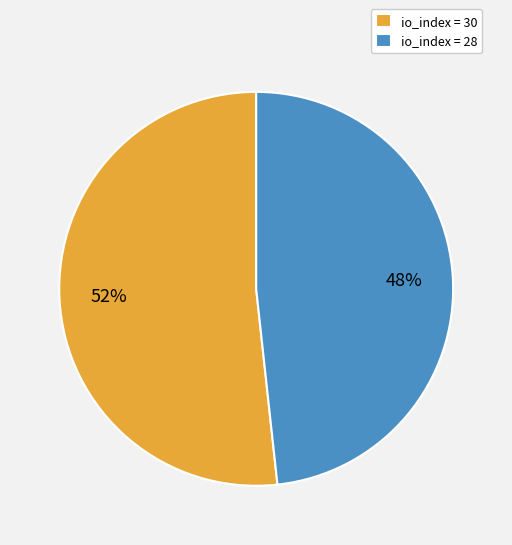

Which slice is the smallest?

io_index = 28